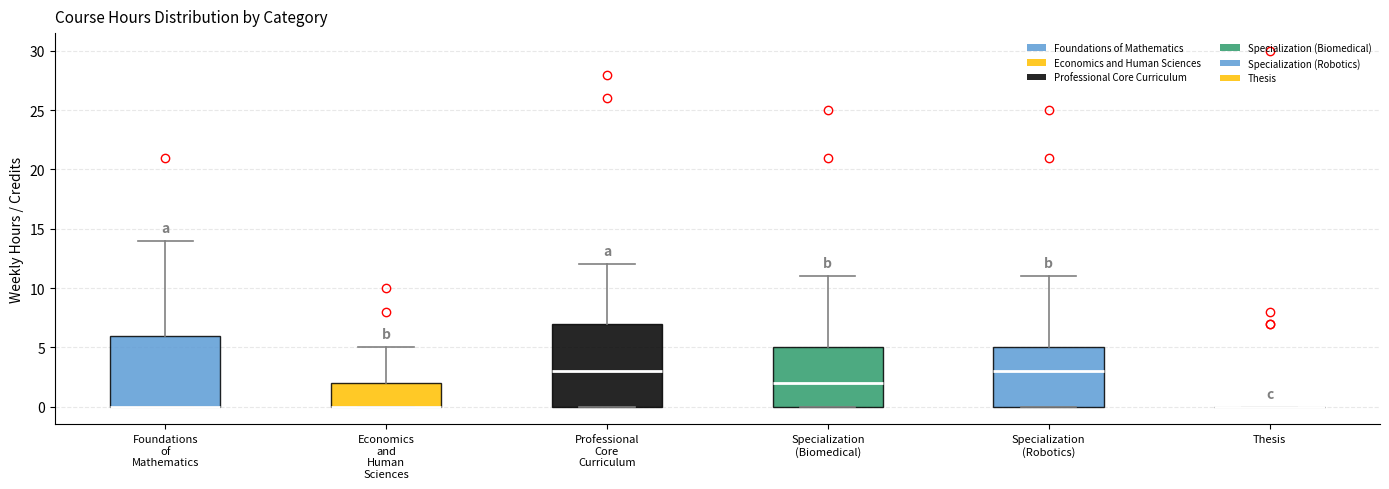

Reading left to right, read every box against the y-axis: the position of its median line, the range the box covers, and the ends of its whiskers. The values are not printed on the chart, so give them approximately, as read against the axis.

Foundations of Mathematics: median 0 (drawn on the box's lower edge), box 0 to 6, whiskers 0 to 14
Economics and Human Sciences: median 0 (drawn on the box's lower edge), box 0 to 2, whiskers 0 to 5
Professional Core Curriculum: median 3, box 0 to 7, whiskers 0 to 12
Specialization (Biomedical): median 2, box 0 to 5, whiskers 0 to 11
Specialization (Robotics): median 3, box 0 to 5, whiskers 0 to 11
Thesis: box collapsed to a line at 0, whiskers 0 to 0